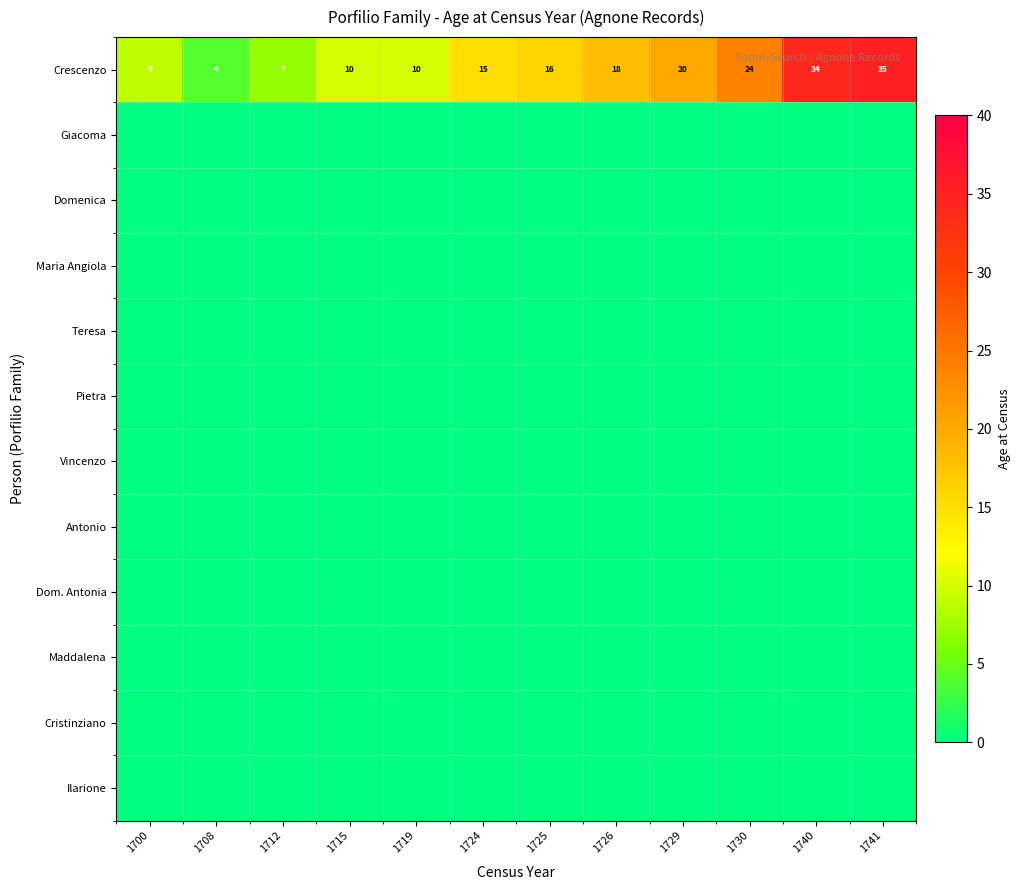

Which category has the highest value across all series?

1741